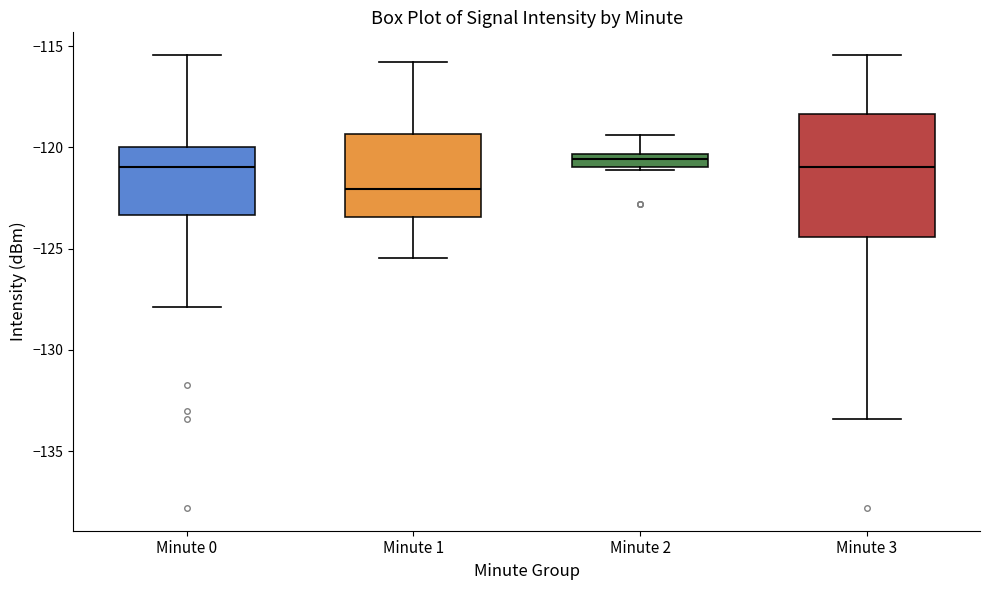

Where does the lower whisker of the box for Minute 3 end on the y-axis? The values are not printed on the chart, so give them approximately, as read against the axis.

-133.5